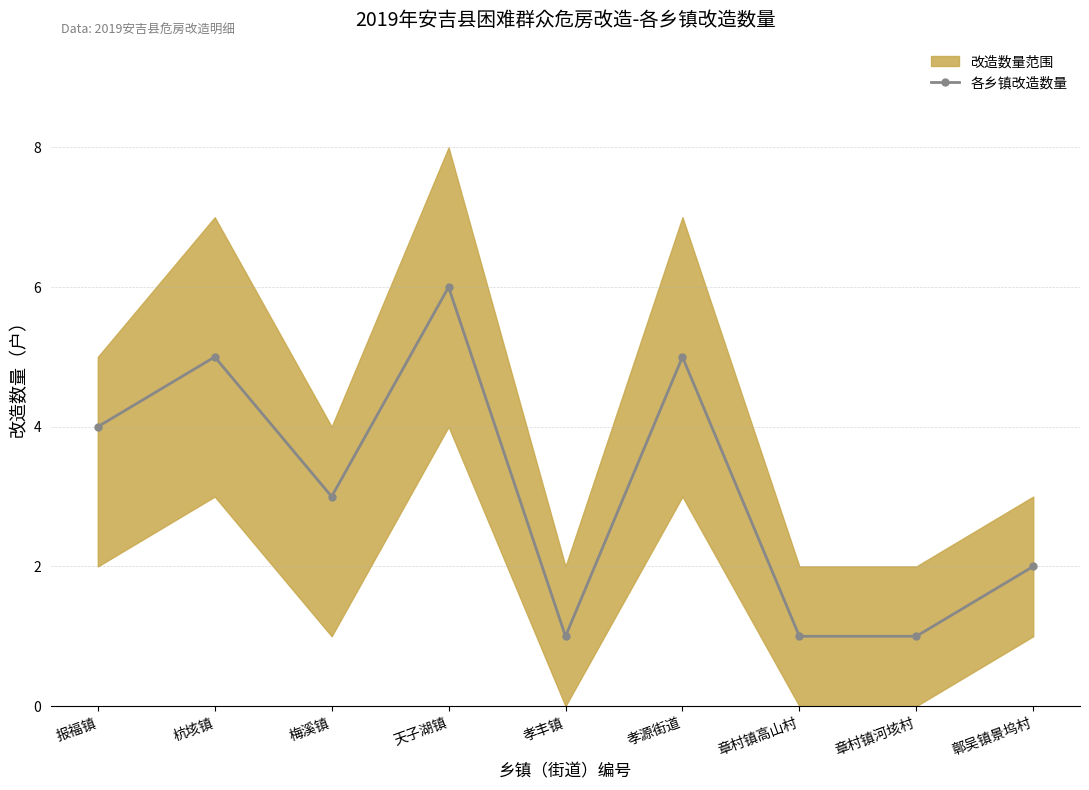

Where is the first local minimum?

梅溪镇